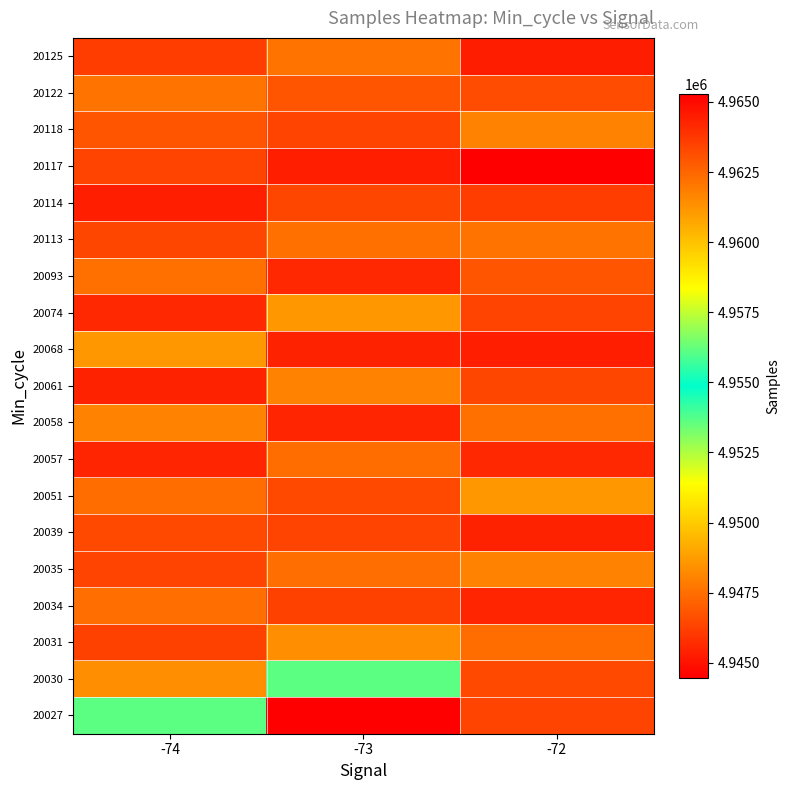

Reading left to right, list all the values displayed in this chart.

20027: -74=4956106	-73=4965292	-72=4963456
20030: -74=4961388	-73=4956106	-72=4963293
20031: -74=4963476	-73=4961388	-72=4962318
20034: -74=4962253	-73=4963476	-72=4964242
20035: -74=4963456	-73=4962253	-72=4961740
20039: -74=4963293	-73=4963456	-72=4964350
20051: -74=4962318	-73=4963293	-72=4961176
20057: -74=4964242	-73=4962318	-72=4964176
20058: -74=4961740	-73=4964242	-72=4962208
20061: -74=4964350	-73=4961740	-72=4963341
20068: -74=4961176	-73=4964350	-72=4945351
20074: -74=4964176	-73=4961176	-72=4963441
20093: -74=4962208	-73=4964176	-72=4962942
20113: -74=4963341	-73=4962208	-72=4962110
20114: -74=4945351	-73=4963341	-72=4963611
20117: -74=4963441	-73=4945351	-72=4944464
20118: -74=4962942	-73=4963441	-72=4961729
20122: -74=4962110	-73=4962942	-72=4963195
20125: -74=4963611	-73=4962110	-72=4945298